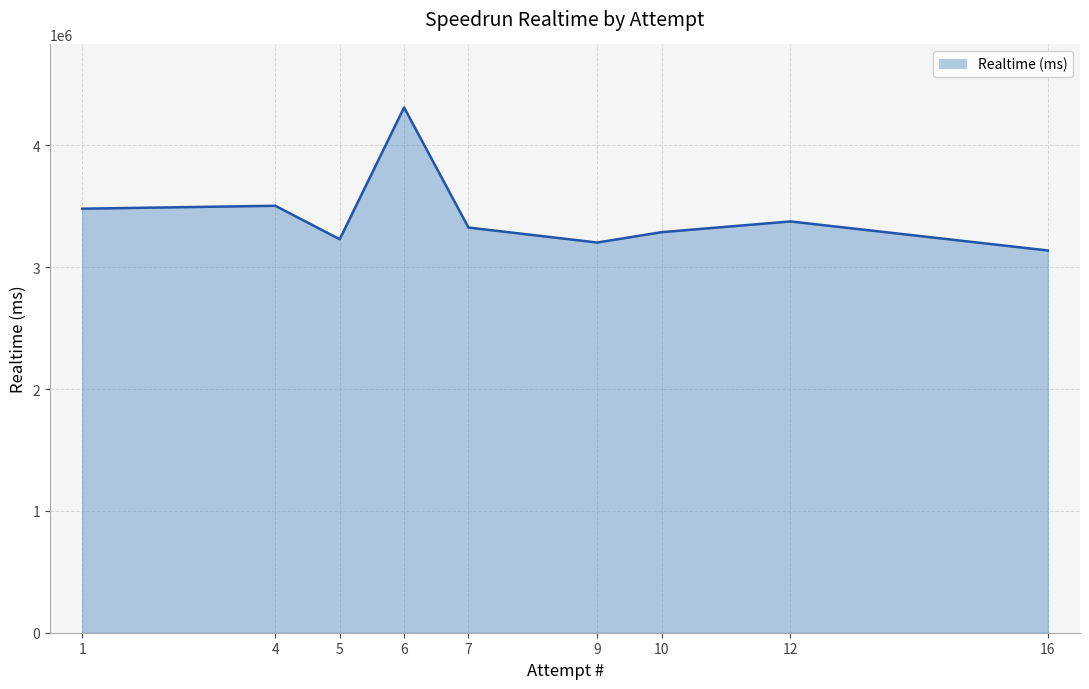

Between 1 and 12, which is larger?

1